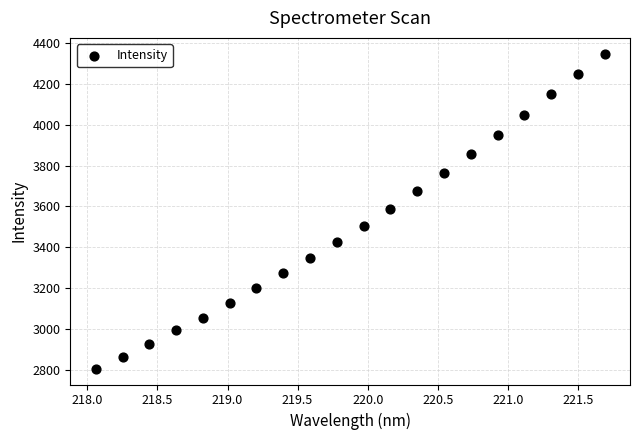

What is the range of X values (max minus min)?

3.6